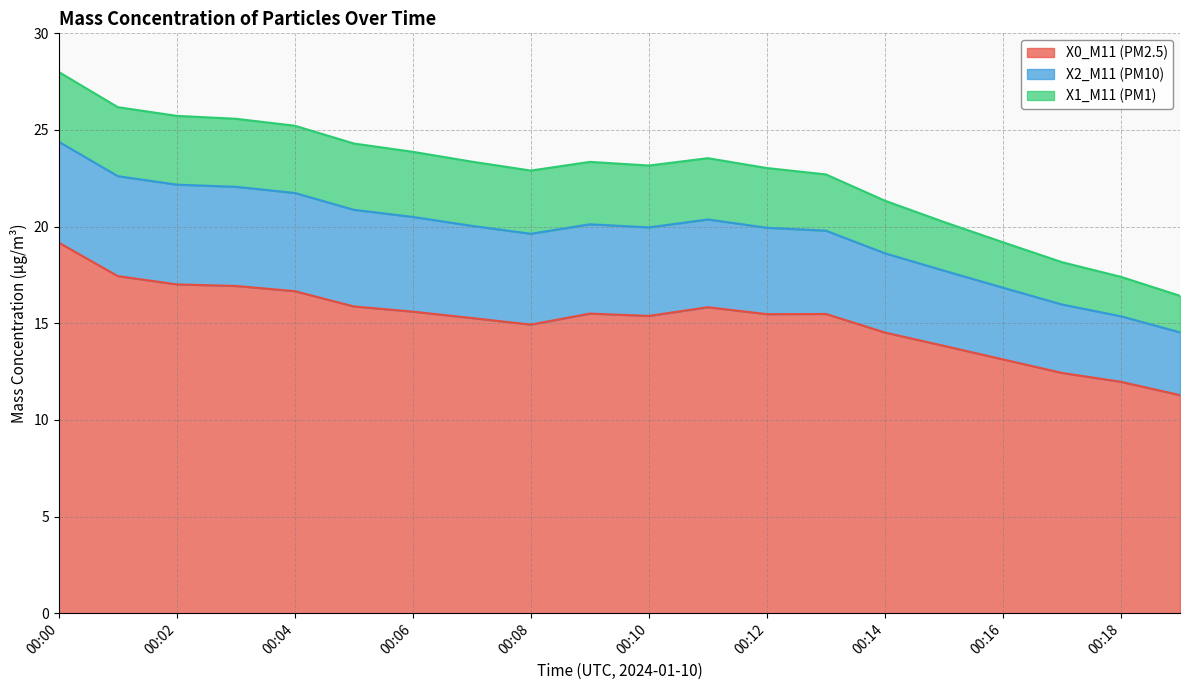

How many lines are shown in the chart?

3